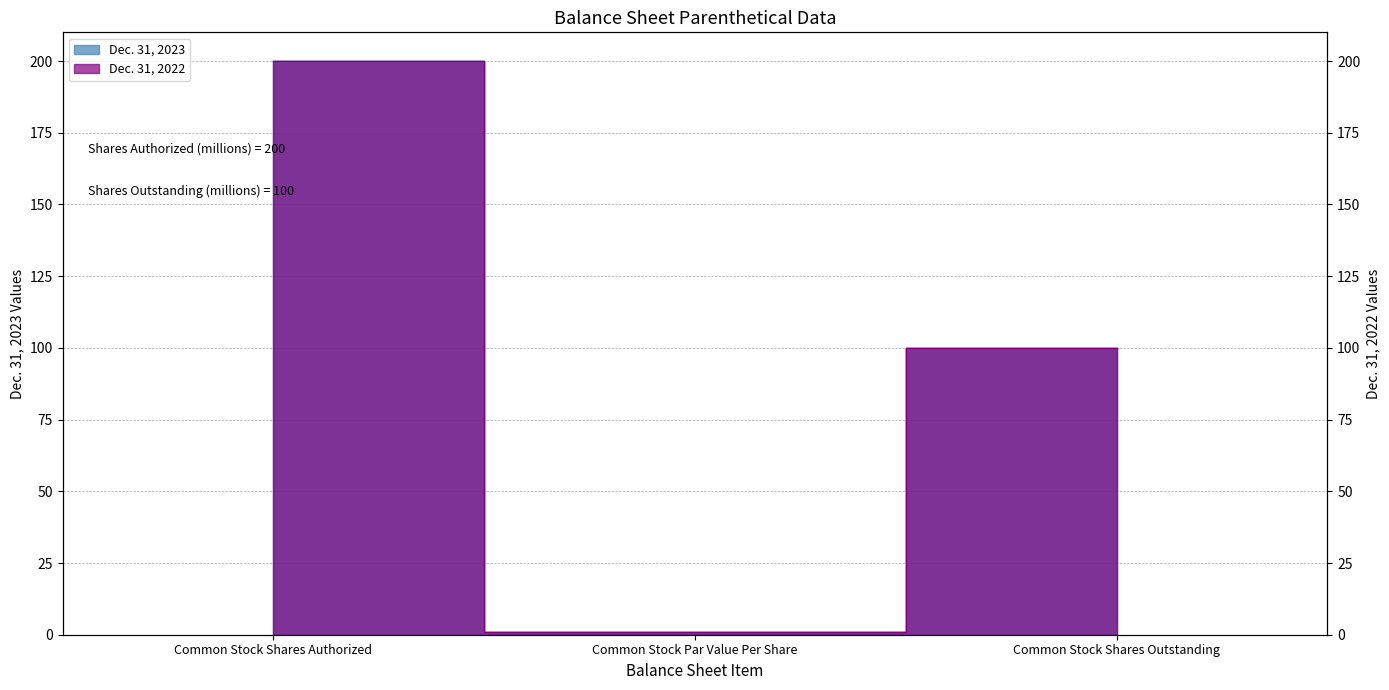

What is the minimum value shown in the chart?

1